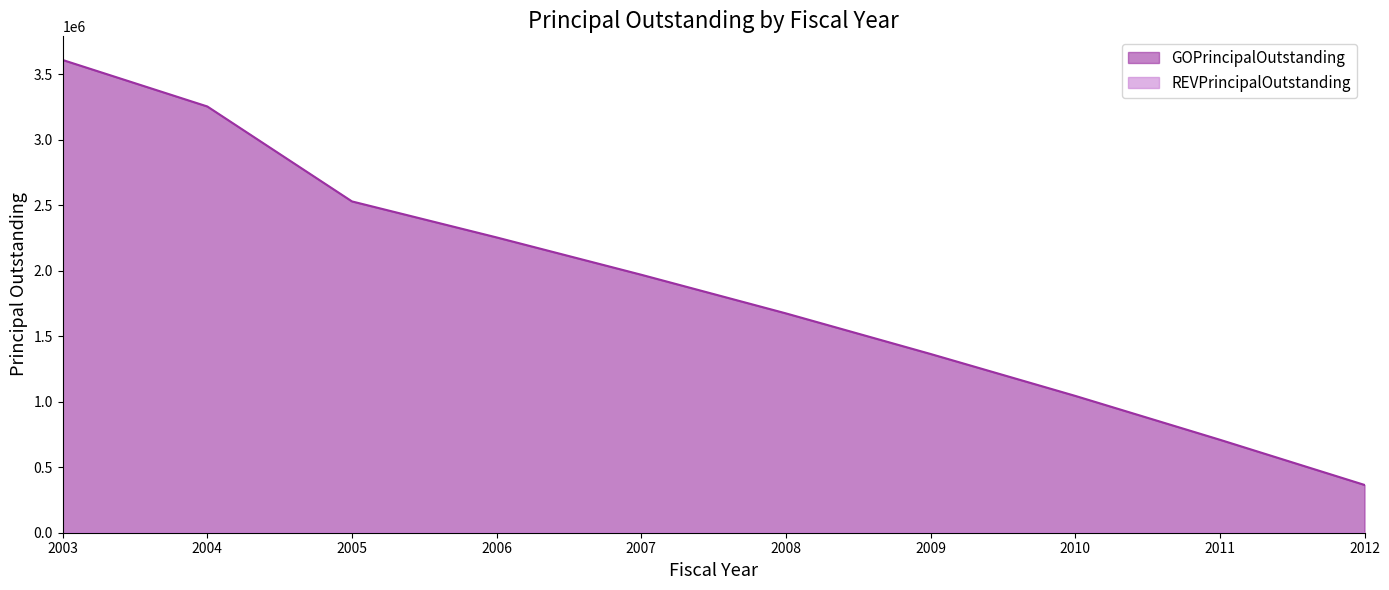

True or false: there are more than 1 points higher than both neighbors.

False